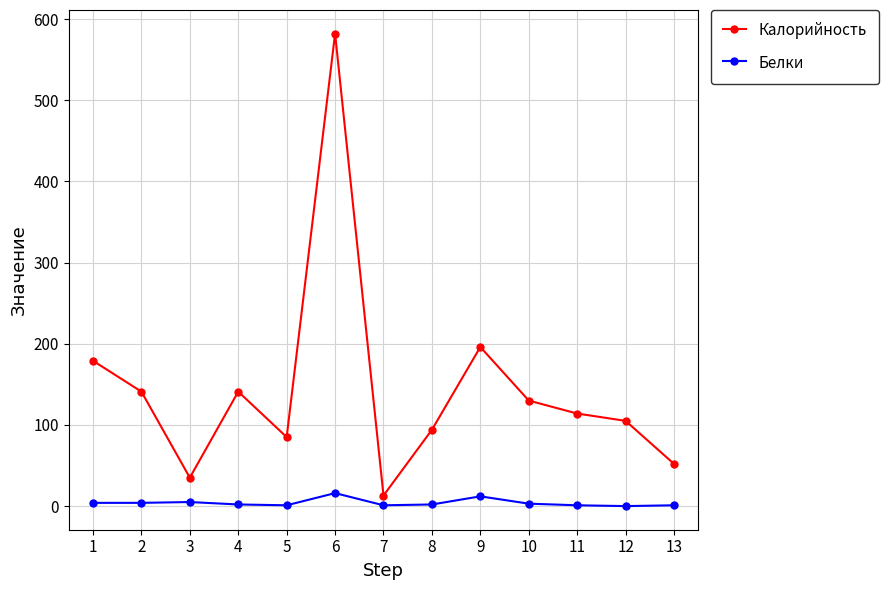

Rank the series by their average value, from highest to lowest.

Калорийность, Белки